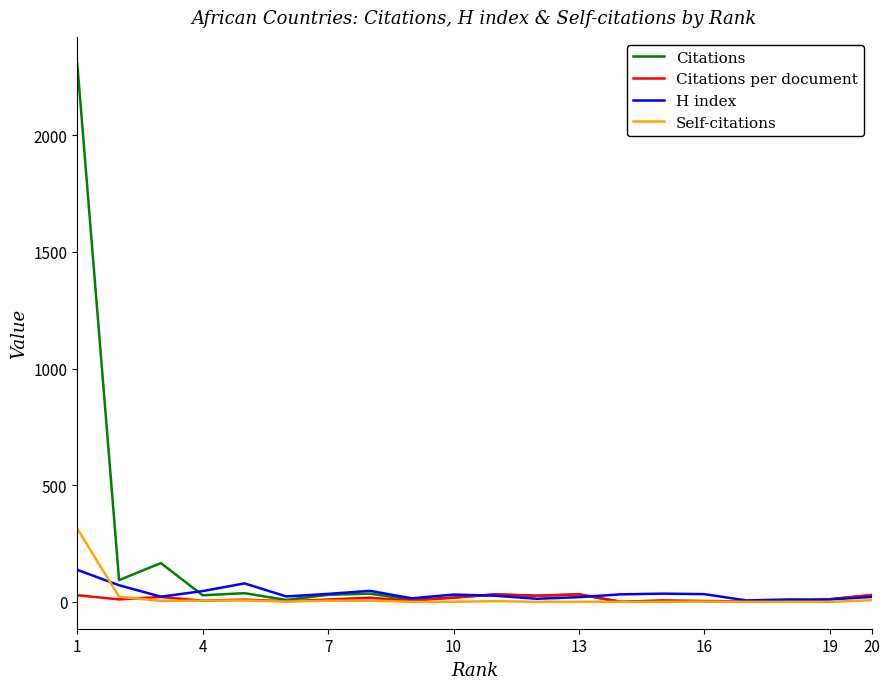

Which series has the largest total across all categories?

Citations